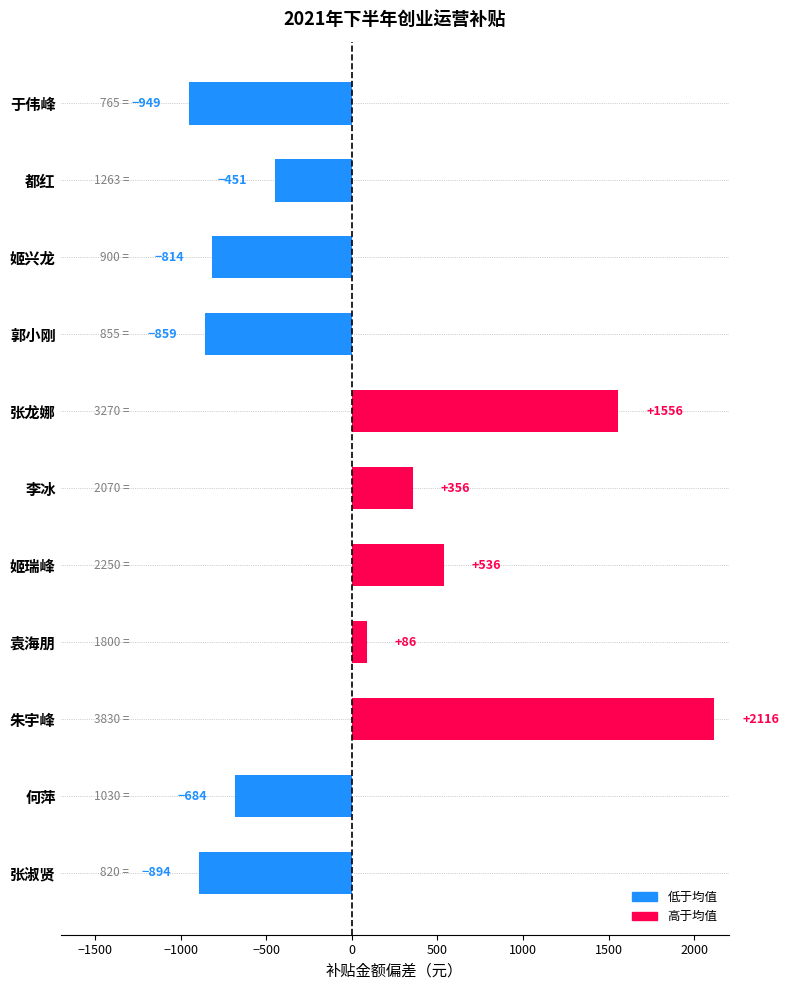

What is the difference between the maximum and minimum values?

3065.0